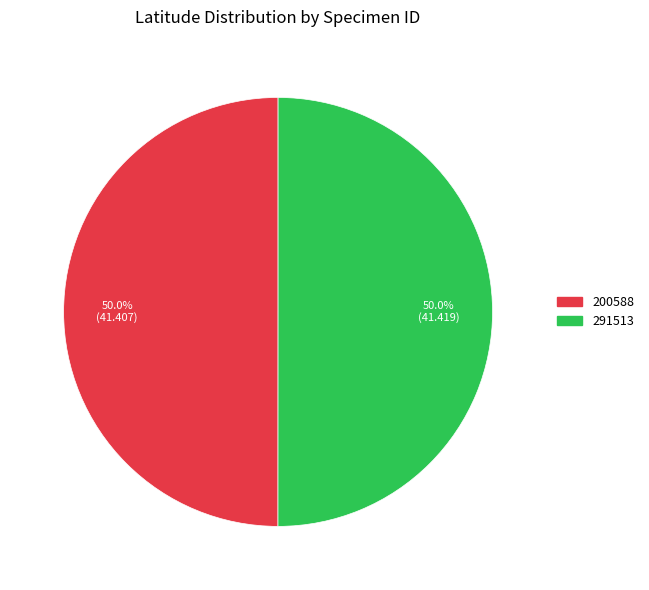

How much of the chart is everything except 291513?

50.0%